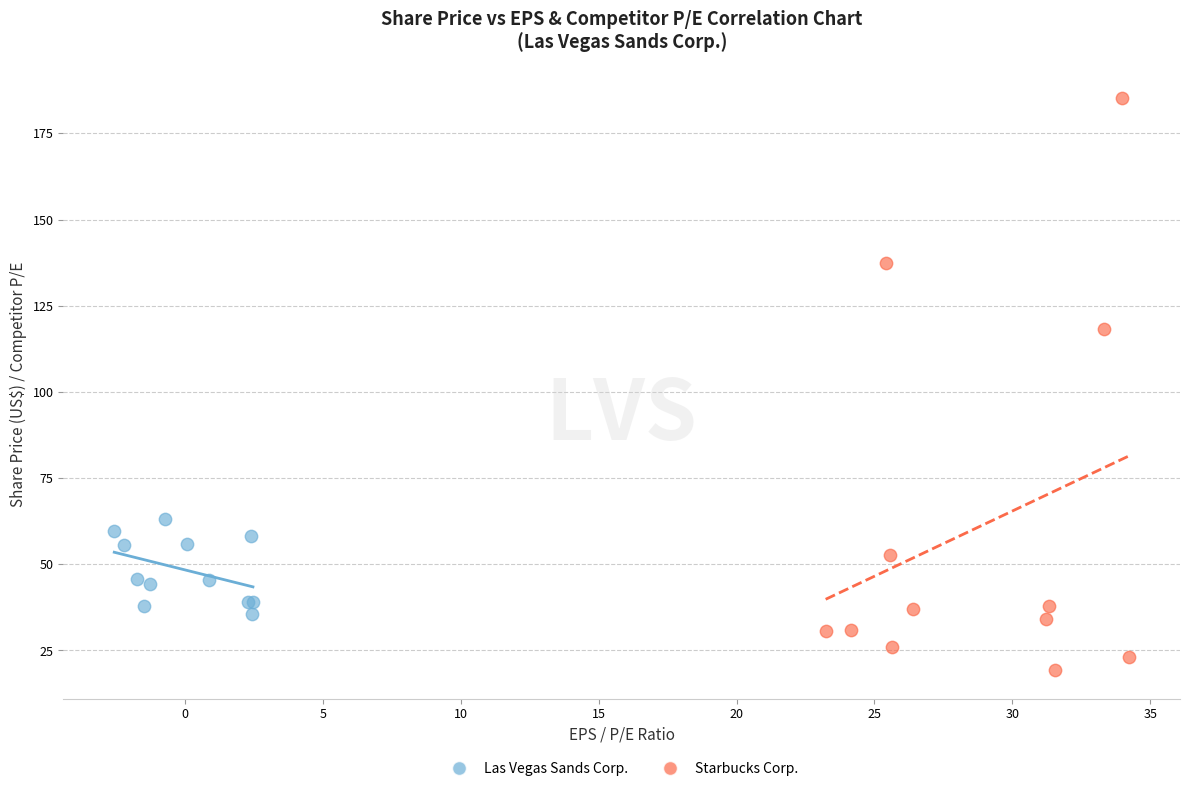

Which series contains the highest Y value?

Starbucks Corp.